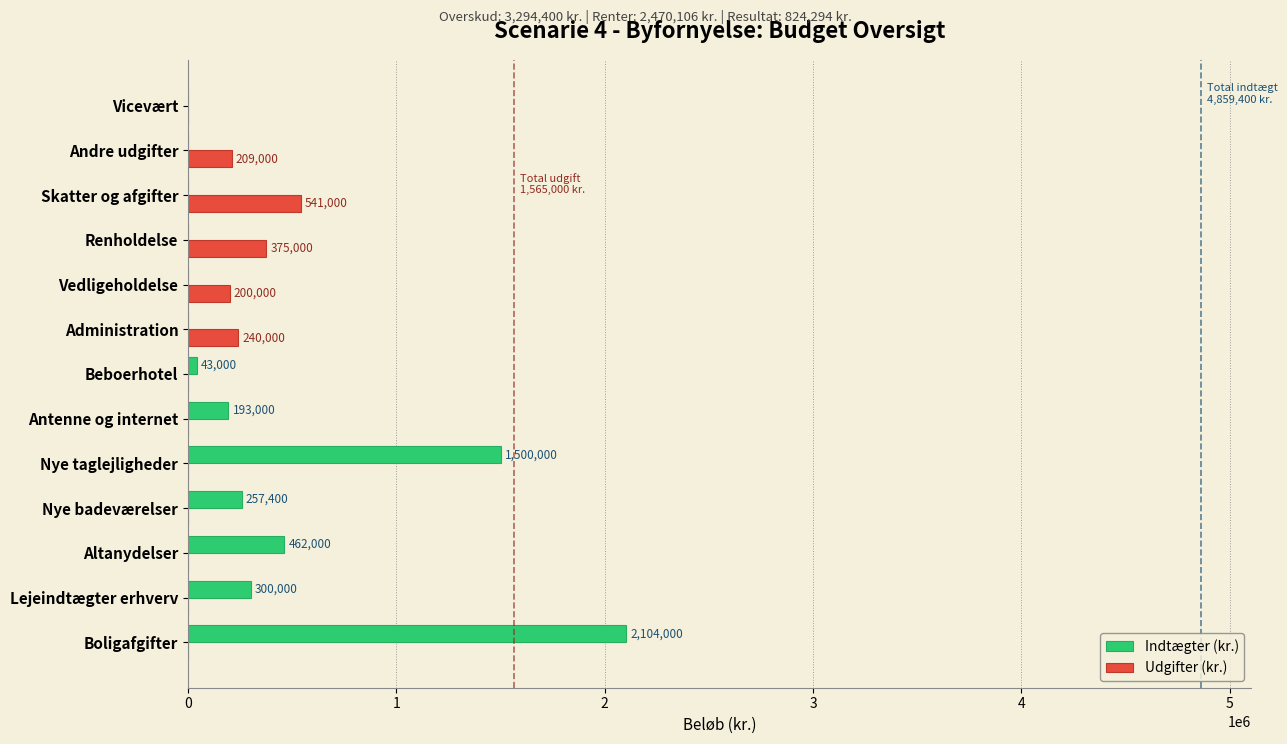

What are all the series names shown in the legend?

Indtægter (kr.), Udgifter (kr.)